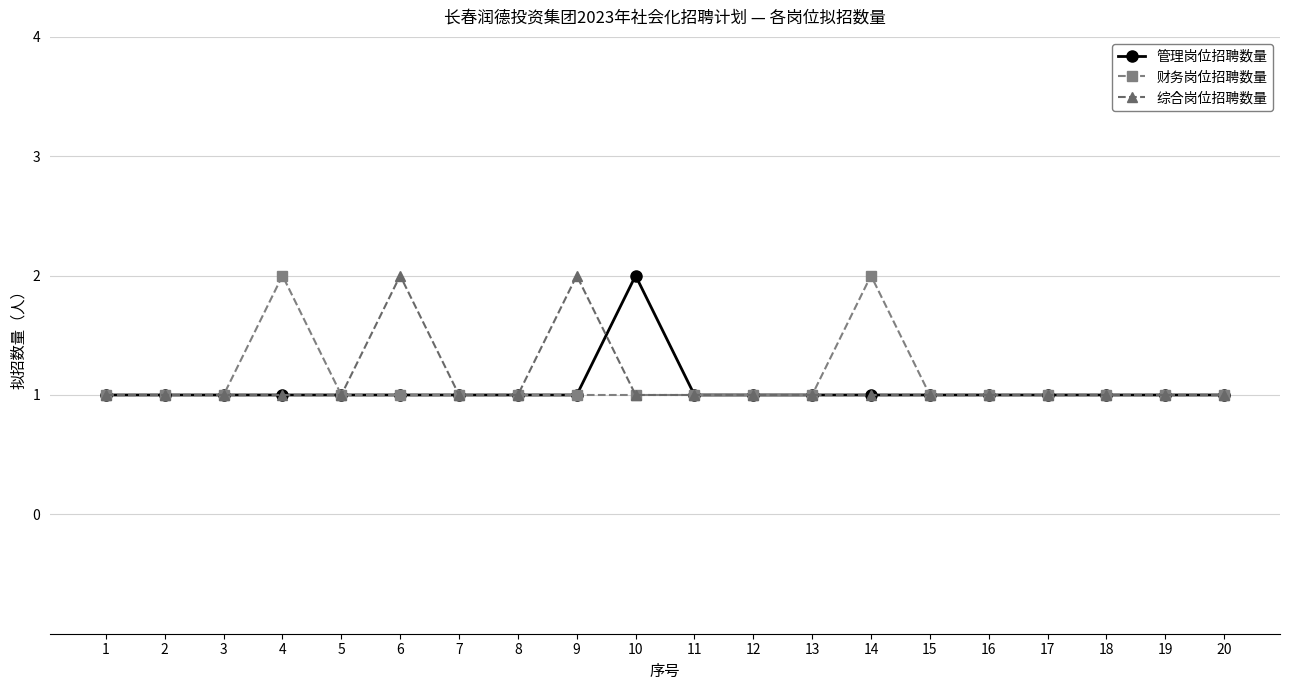

What is the difference between the second highest and minimum values in the 财务岗位招聘数量 series?

1